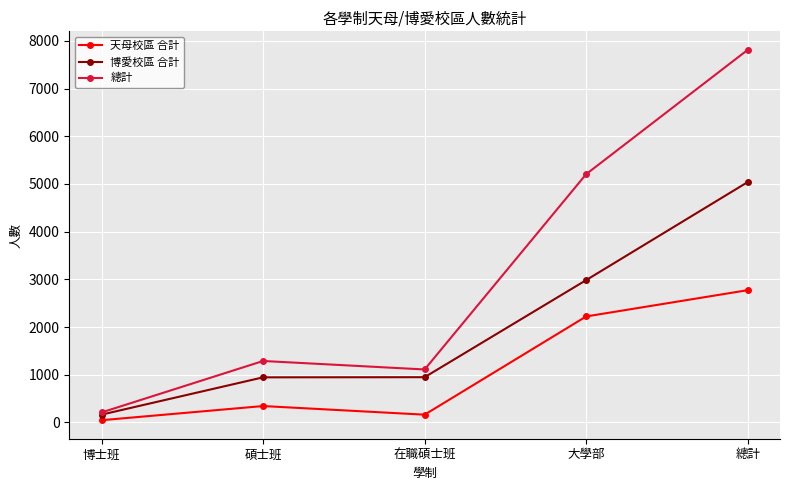

What is the difference between the maximum and minimum values in the 總計 series?

7604